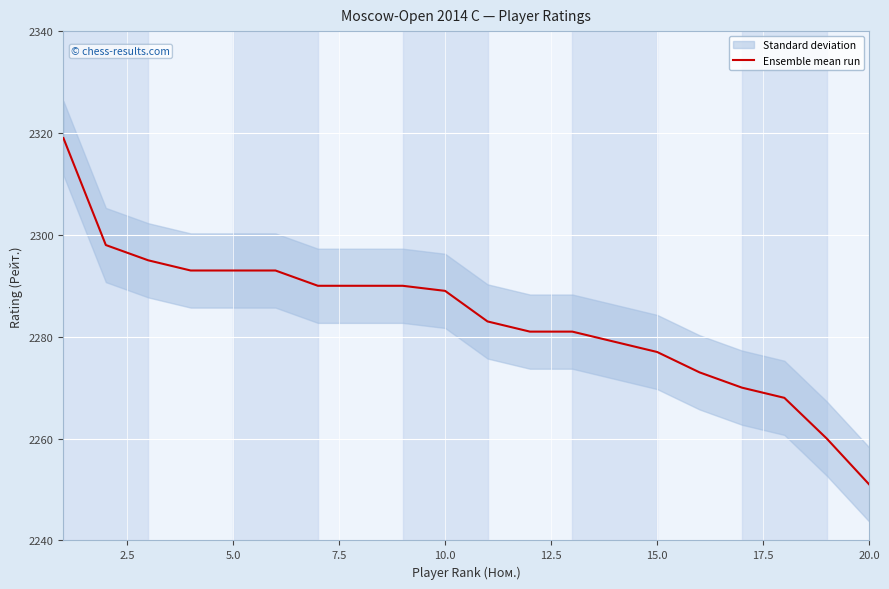

What is the maximum value for Ensemble mean run?

2319